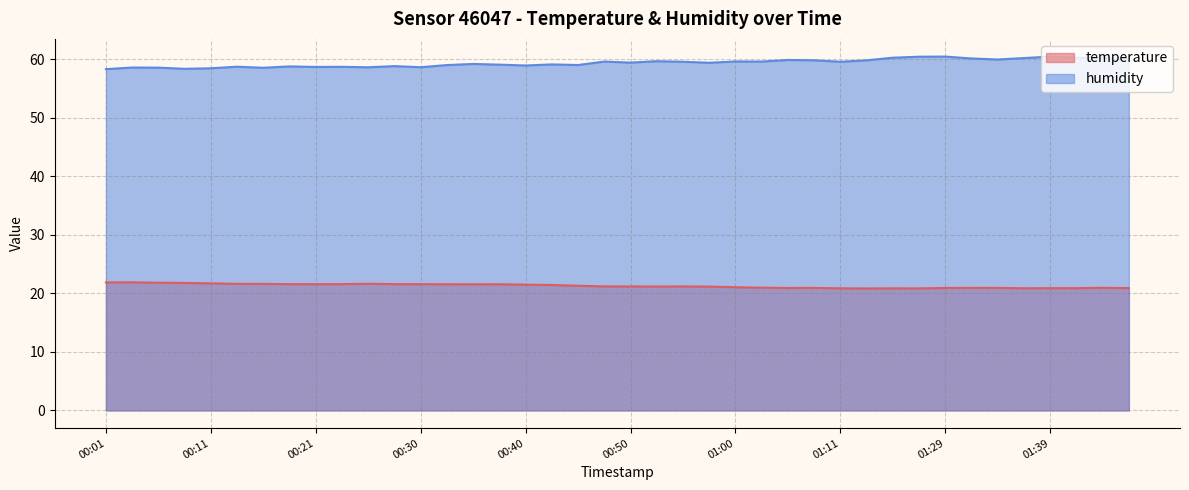

True or false: temperature and humidity cross at least once.

False